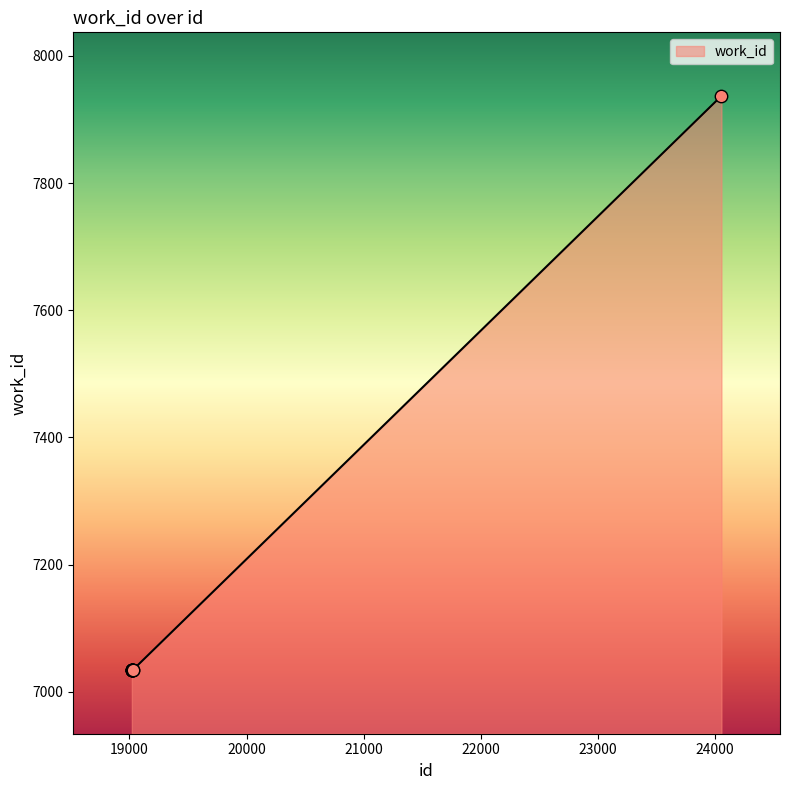

What is the greatest value displayed?

7937